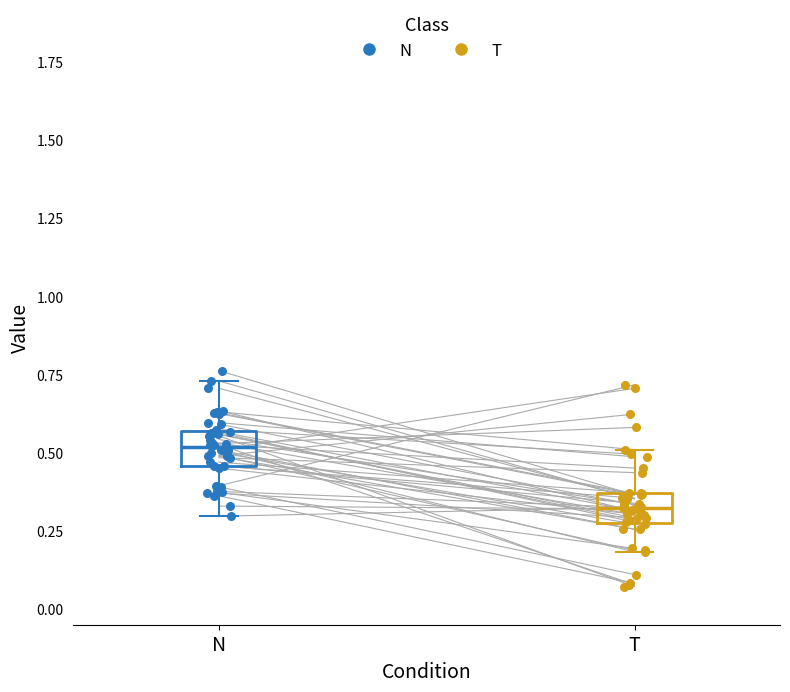

Which series reaches the maximum Y coordinate?

N